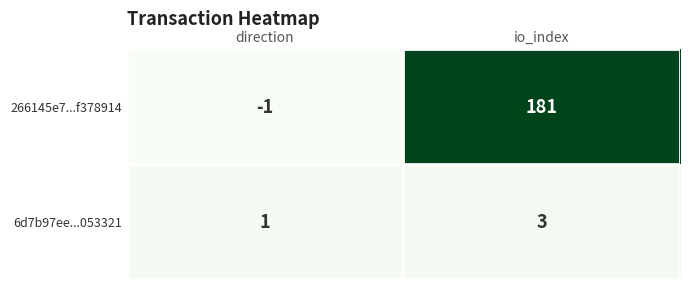

Reading left to right, transcribe all the data shown in this chart.

266145e7...f378914: direction=-1	io_index=181
6d7b97ee...053321: direction=1	io_index=3